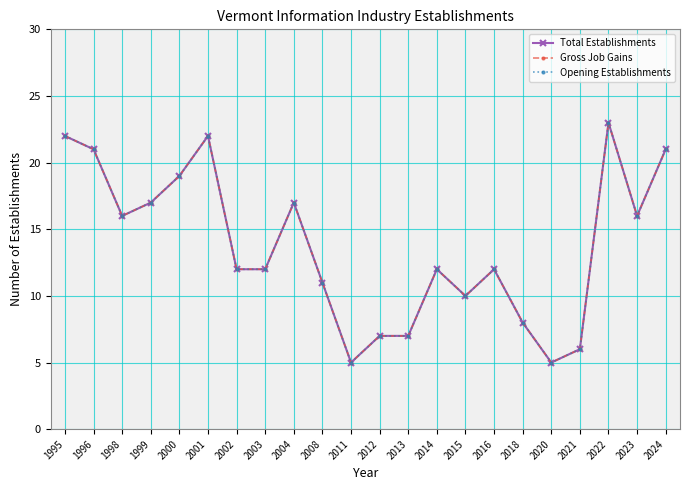

Is this an area chart (filled region under the line)?

No